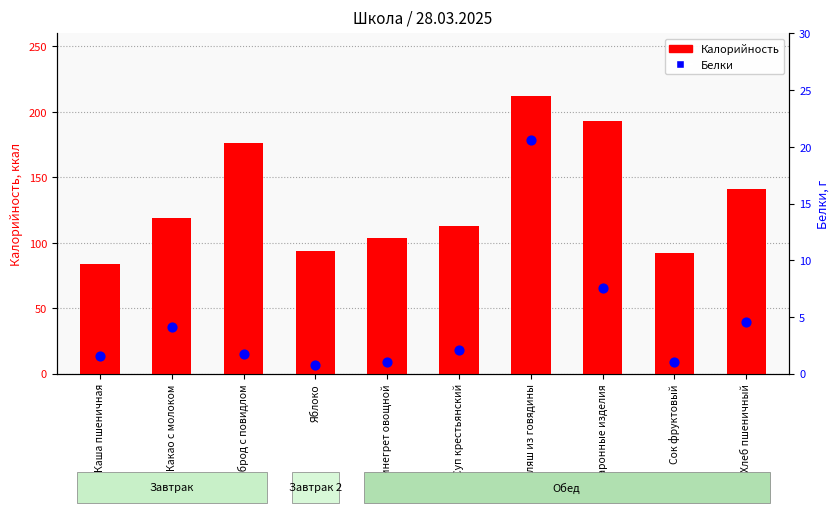

Which series has the largest total across all categories?

Калорийность